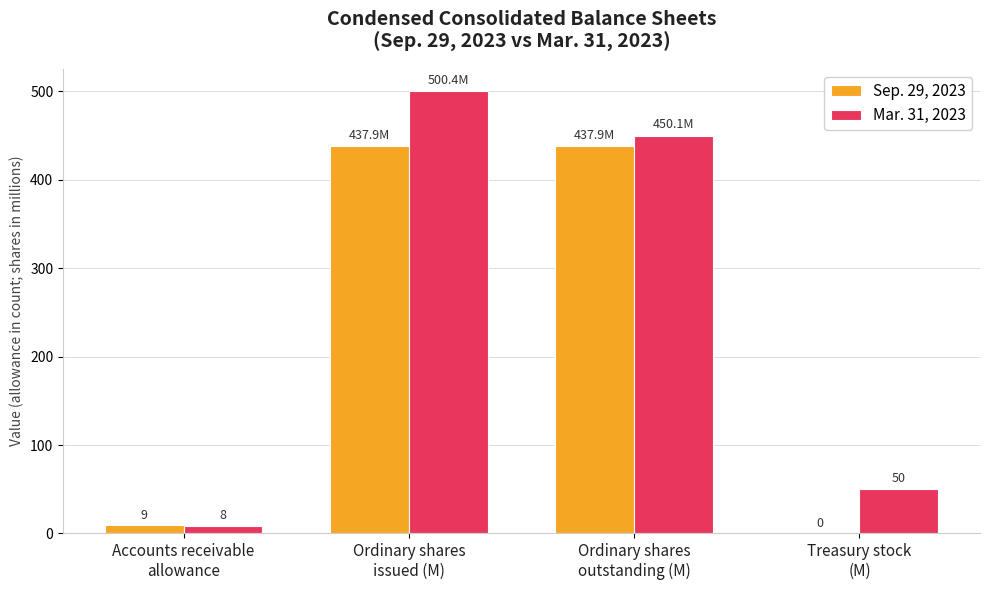

What is the maximum value for Sep. 29, 2023?

437.9